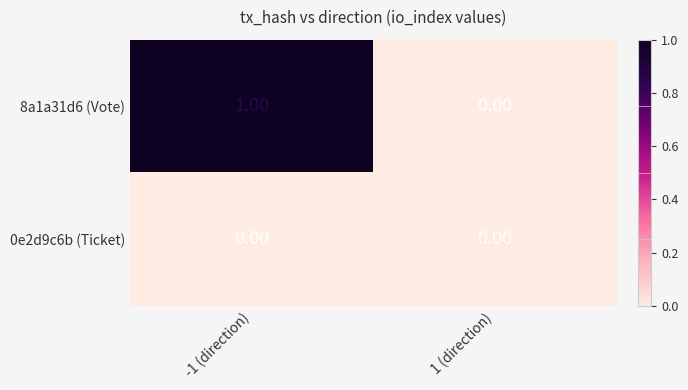

List the series in order of their peak value, lowest first.

0e2d9c6b (Ticket), 8a1a31d6 (Vote)